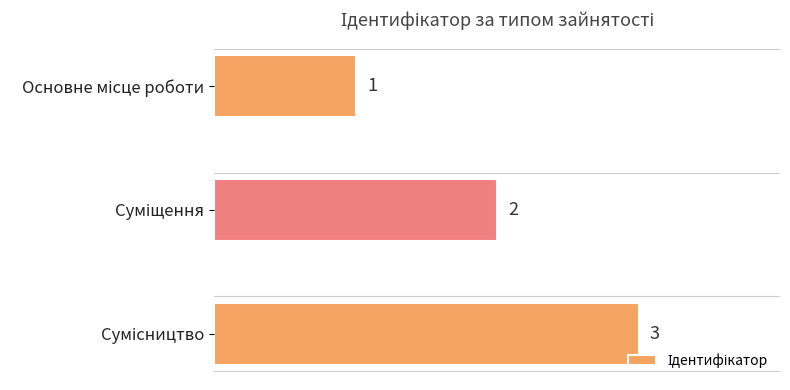

What is the sum of all values?

6